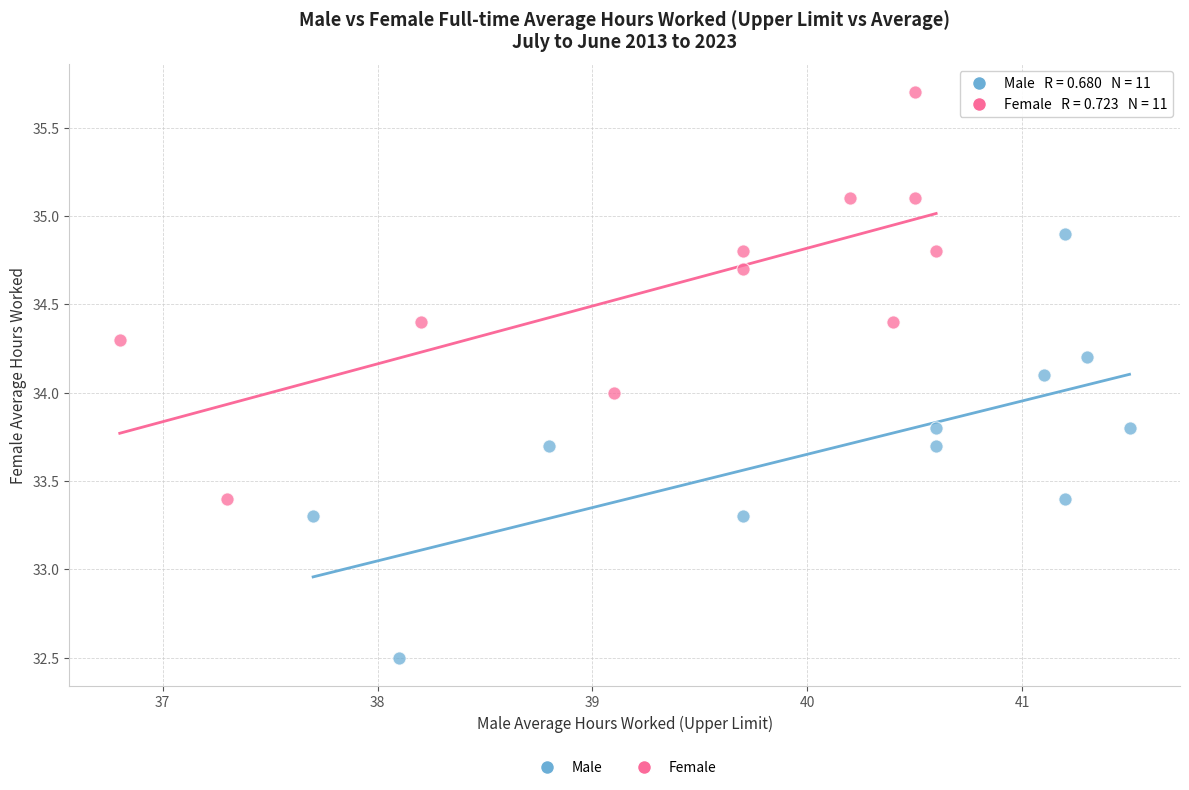

Which series has the widest spread of Y values?

Male